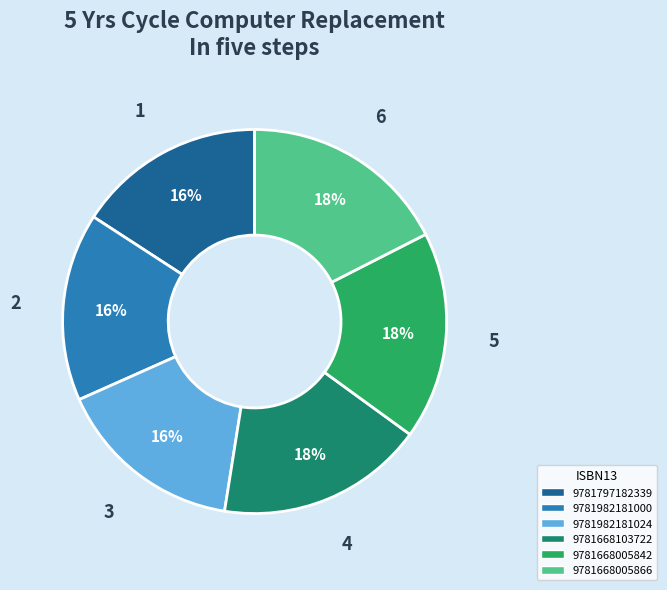

True or false: 9781982181000 accounts for 3% of the total.

False